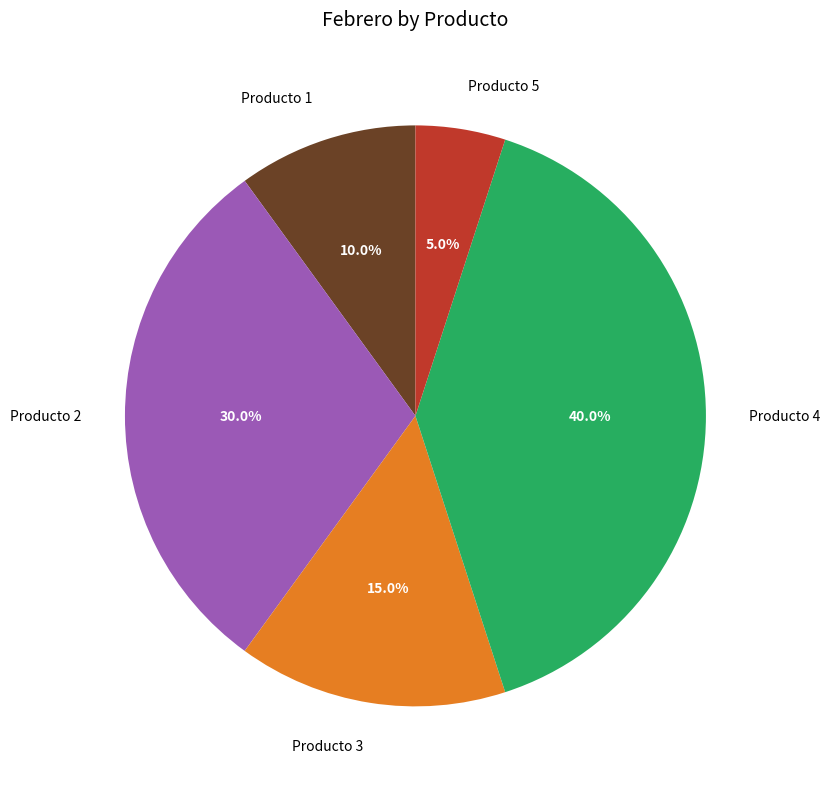

What is the largest slice in the pie chart?

Producto 4